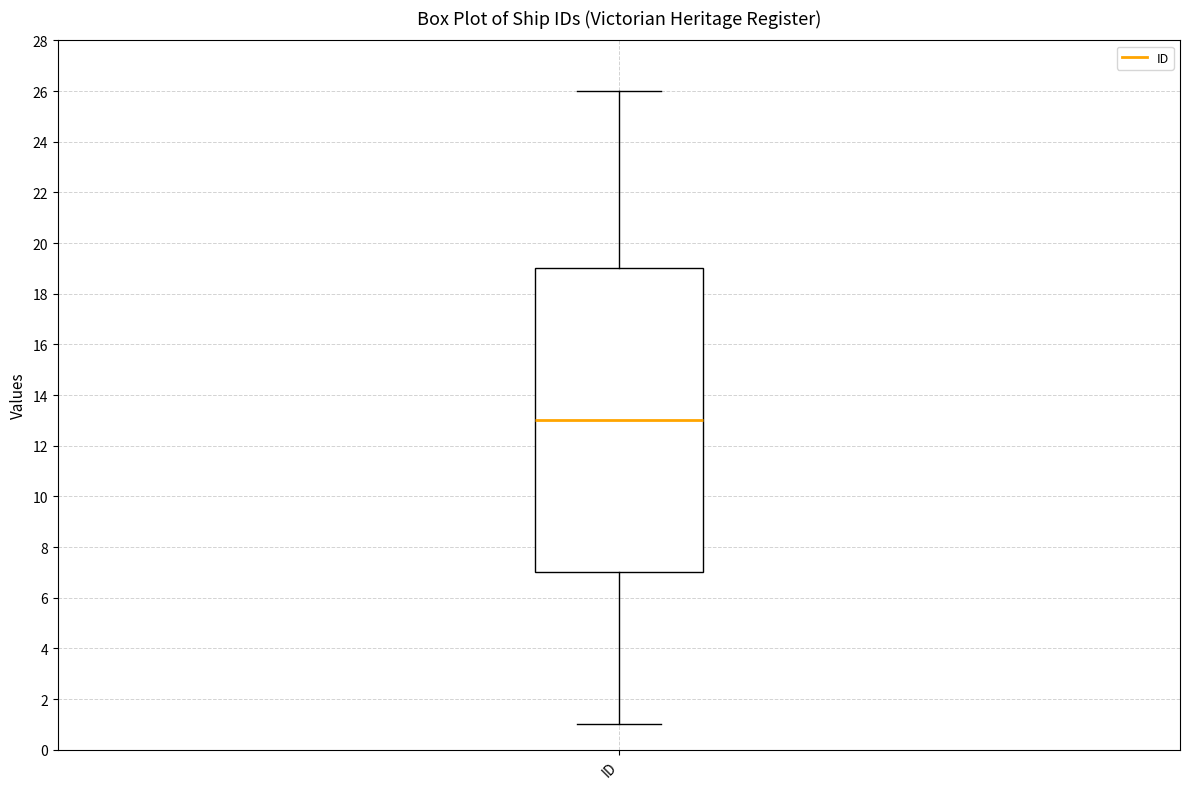

Where is the upper edge of the box for ID on the y-axis? The values are not printed on the chart, so give them approximately, as read against the axis.

19